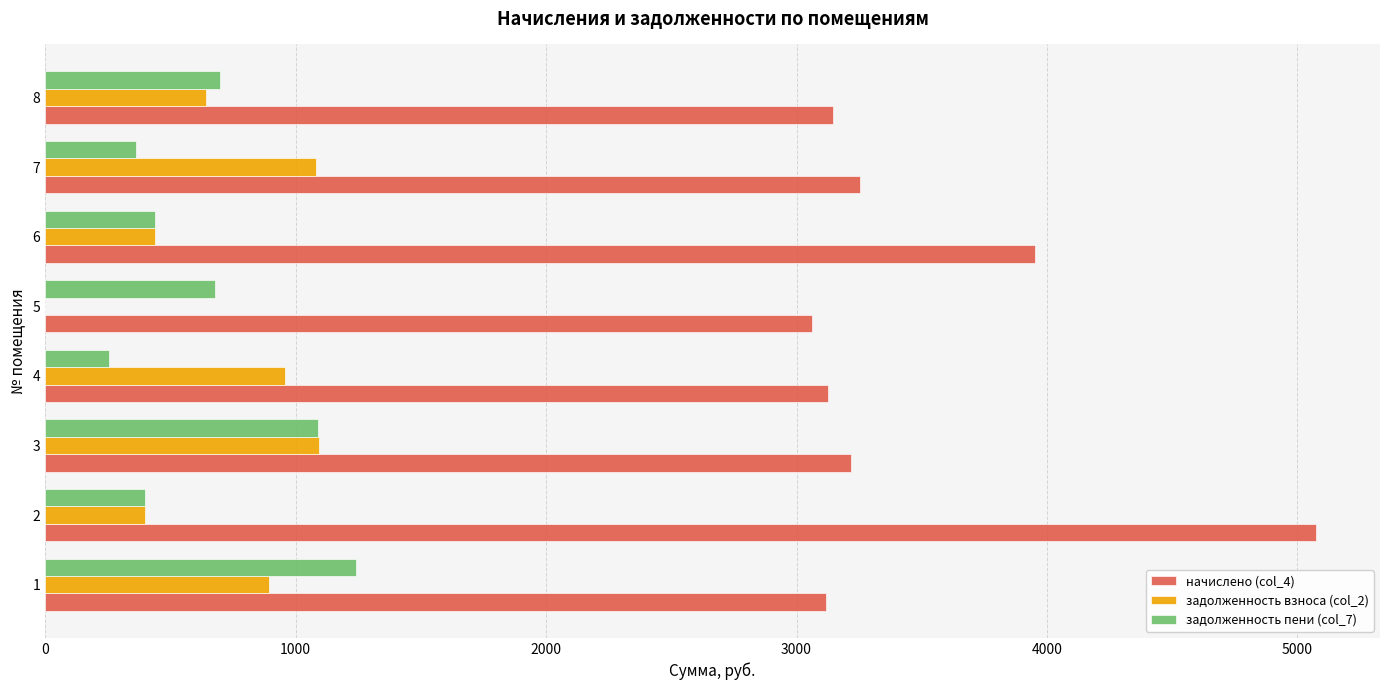

How many data points in задолженность взноса (col_2) are above 893?

4